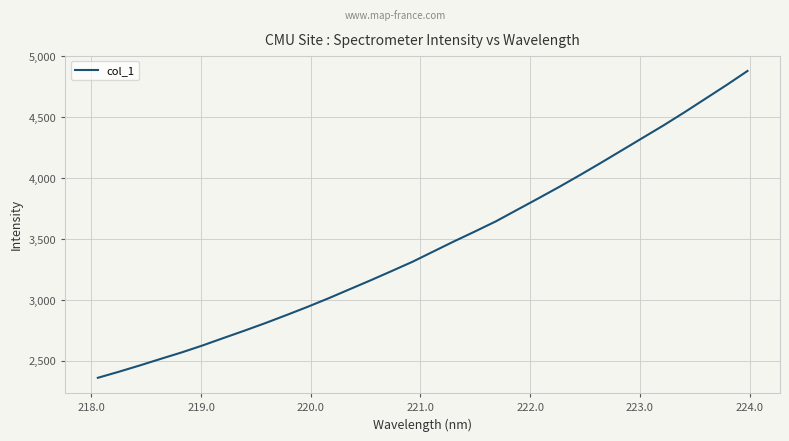

What is the maximum value shown in the chart?

4878.1